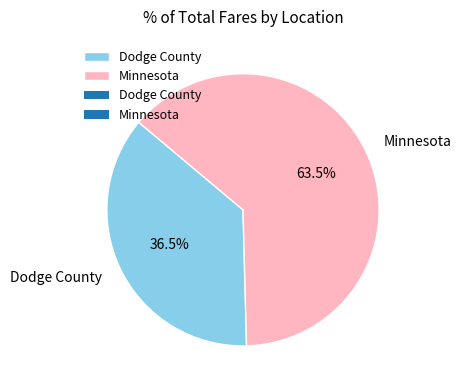

What is the smallest slice in the pie chart?

Dodge County